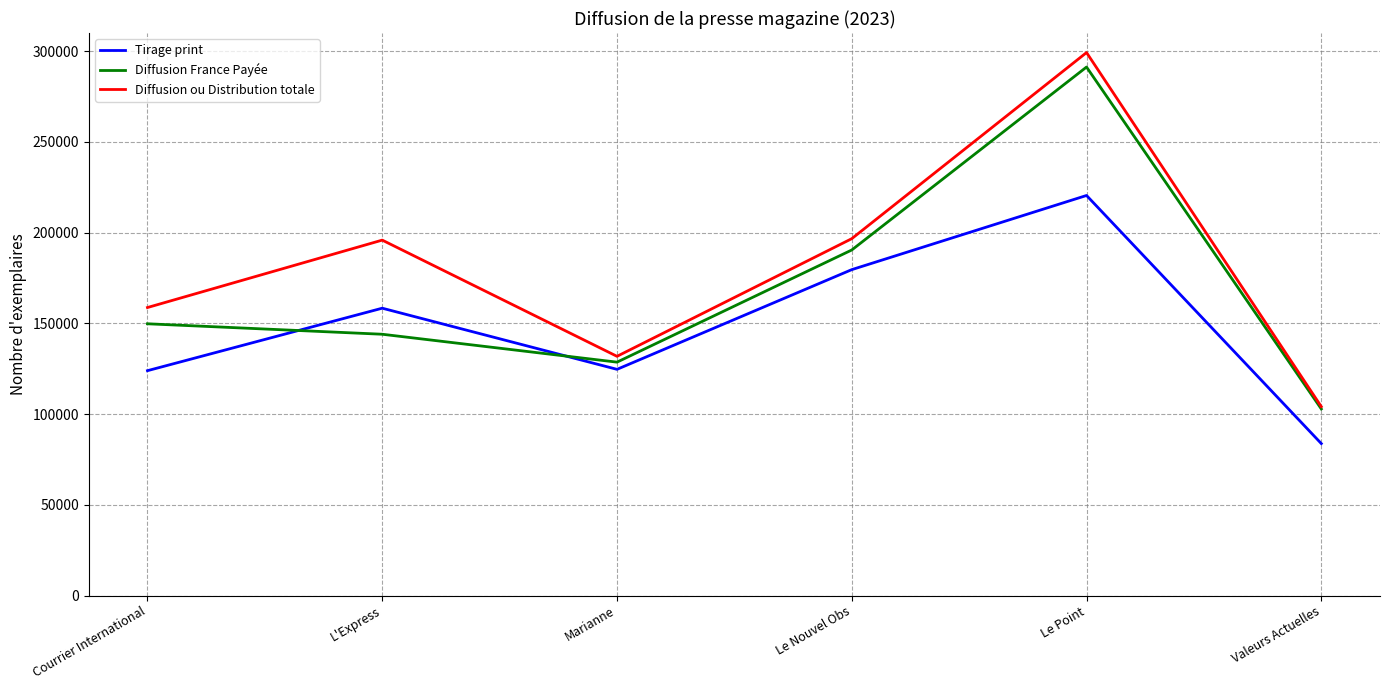

The Tirage print series shows 179582 at Le Nouvel Obs. True or false?

True